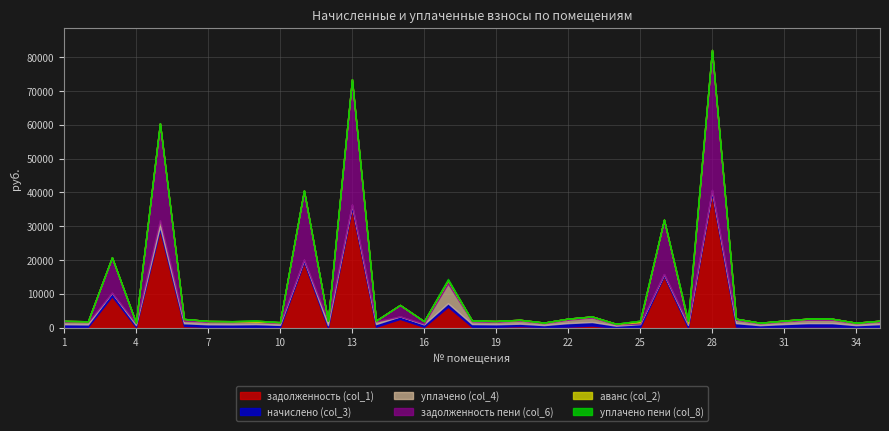

Which label corresponds to the largest value in the chart?

28